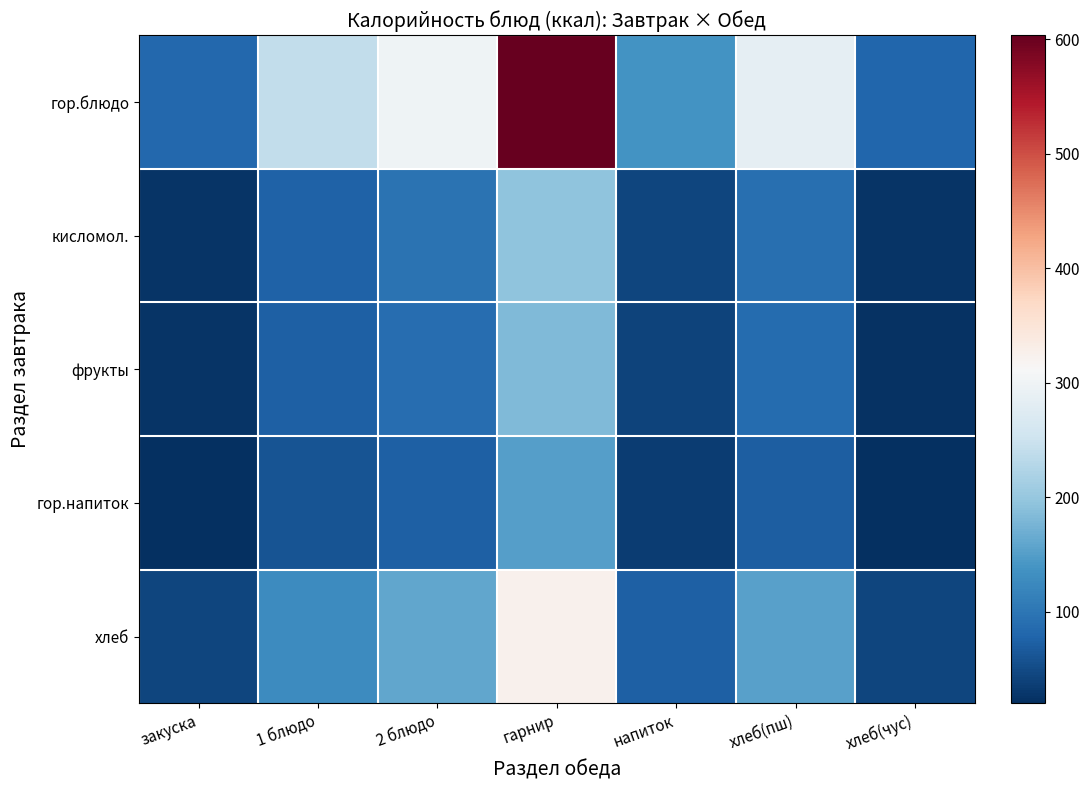

Which series changed the most between 1 блюдо and 2 блюдо?

гор.блюдо